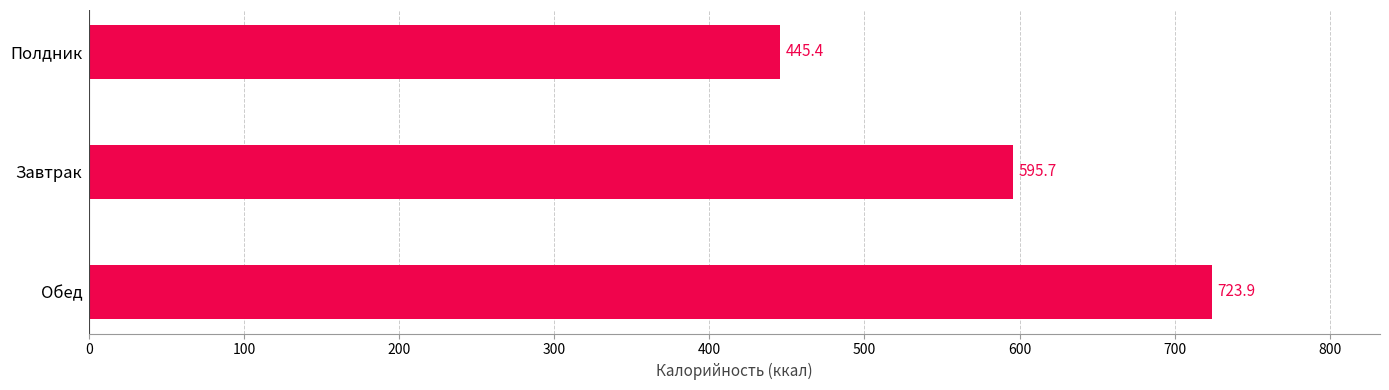

How many distinct data groups are displayed?

1